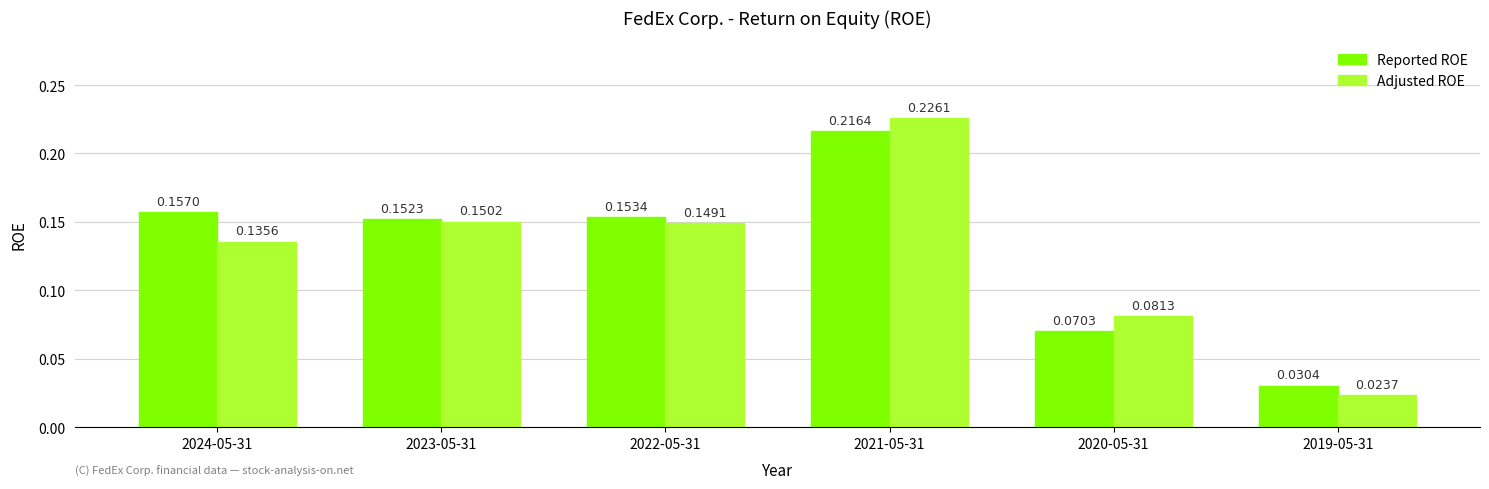

Which series changed the most between 2023-05-31 and 2019-05-31?

Adjusted ROE